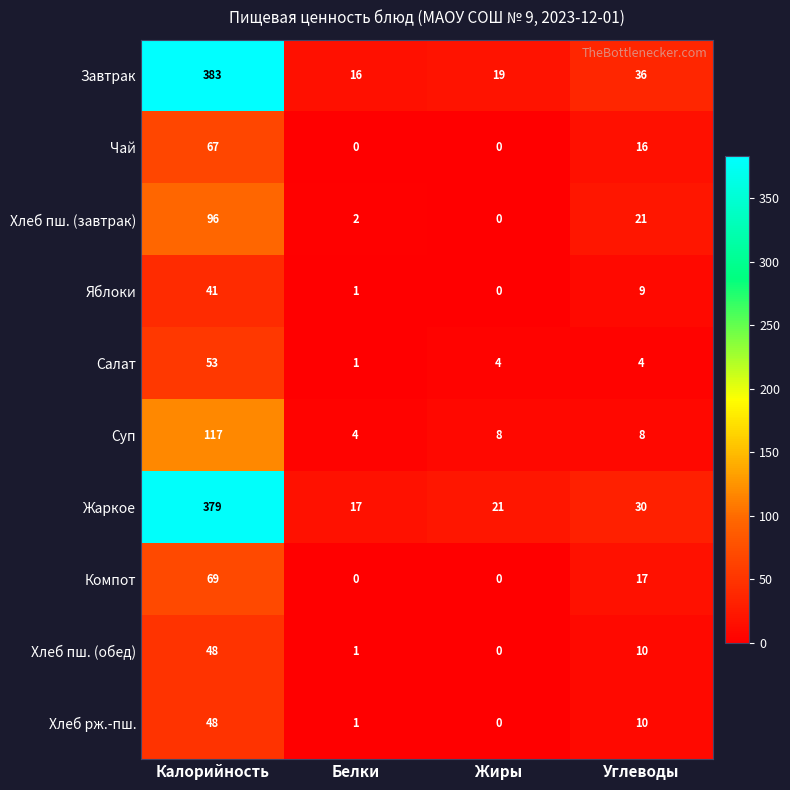

Read the Жаркое value at Углеводы.

30